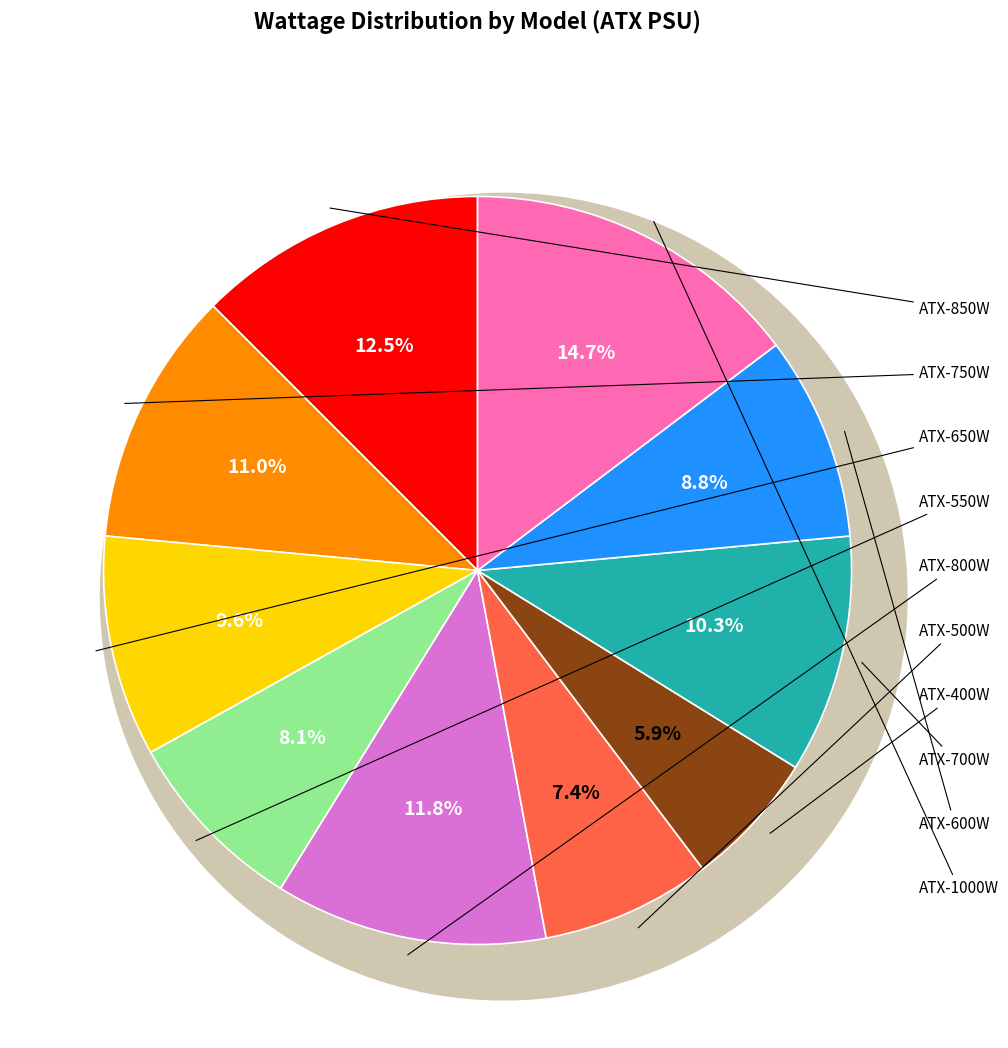

What is the smallest slice in the pie chart?

ATX-400W